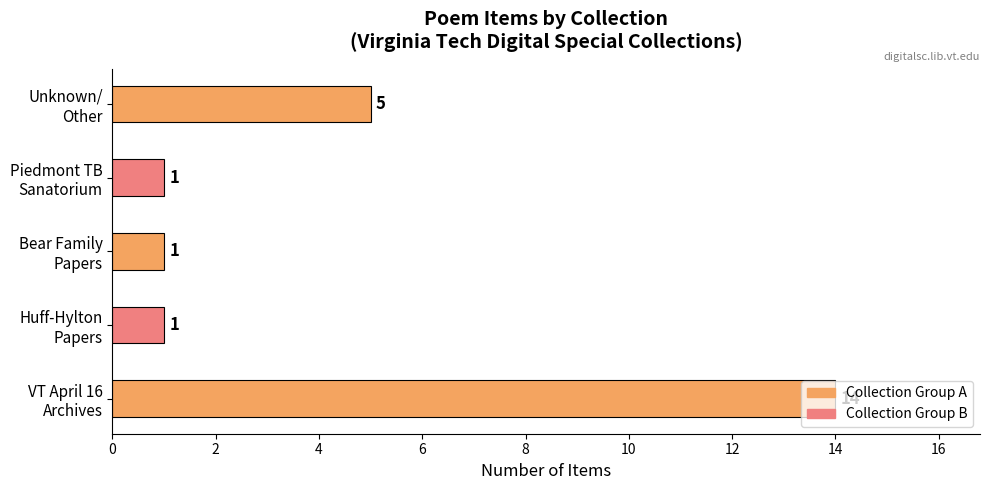

Where is the data nearest to the value 7?

Unknown/
Other